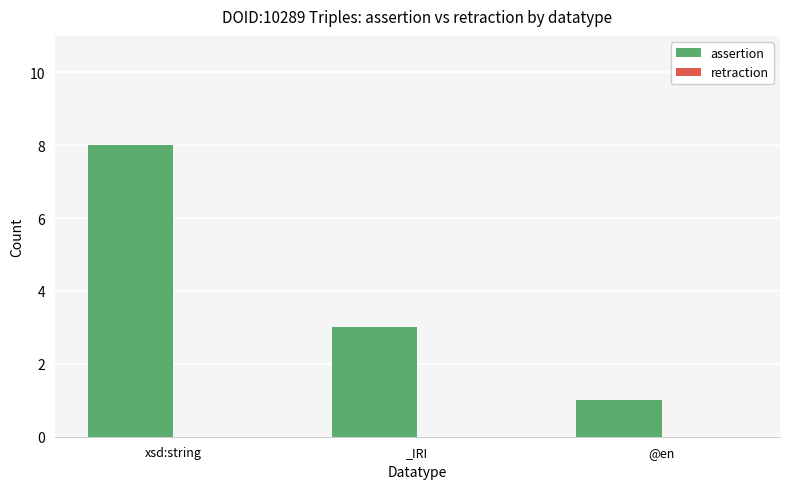

What is the label of the 2nd bar from the left?

_IRI